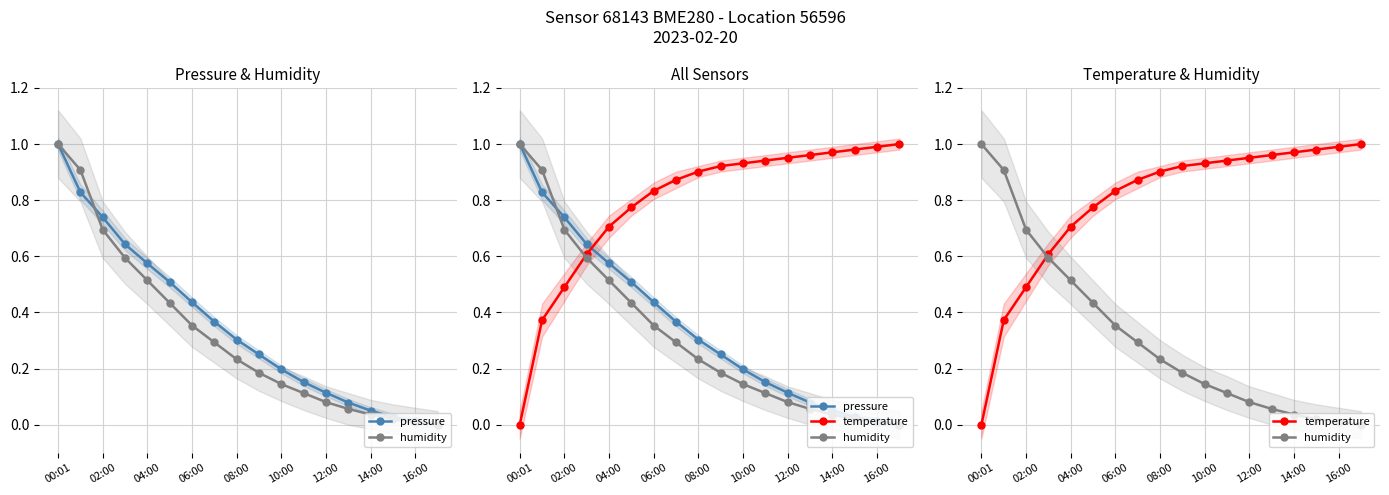

The humidity series shows 0.1 at 12:00. True or false?

True